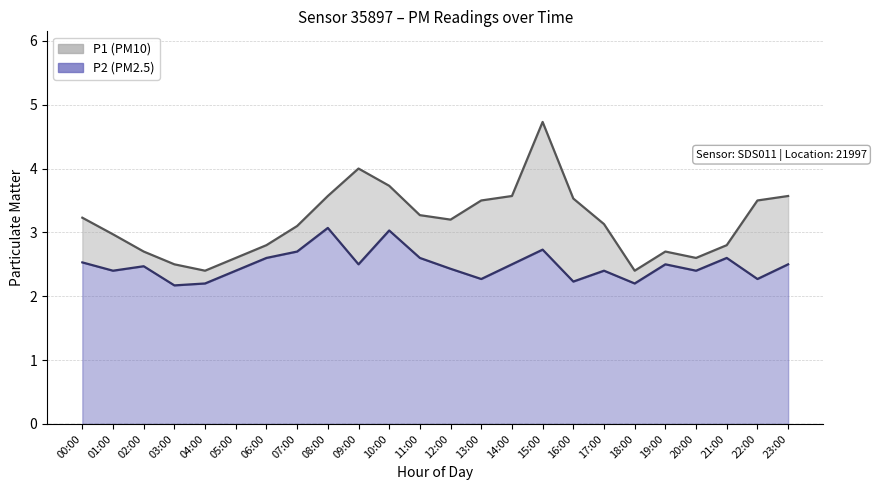

Is the value of P1 at 06:00 greater than the value of P2 at 09:00?

Yes